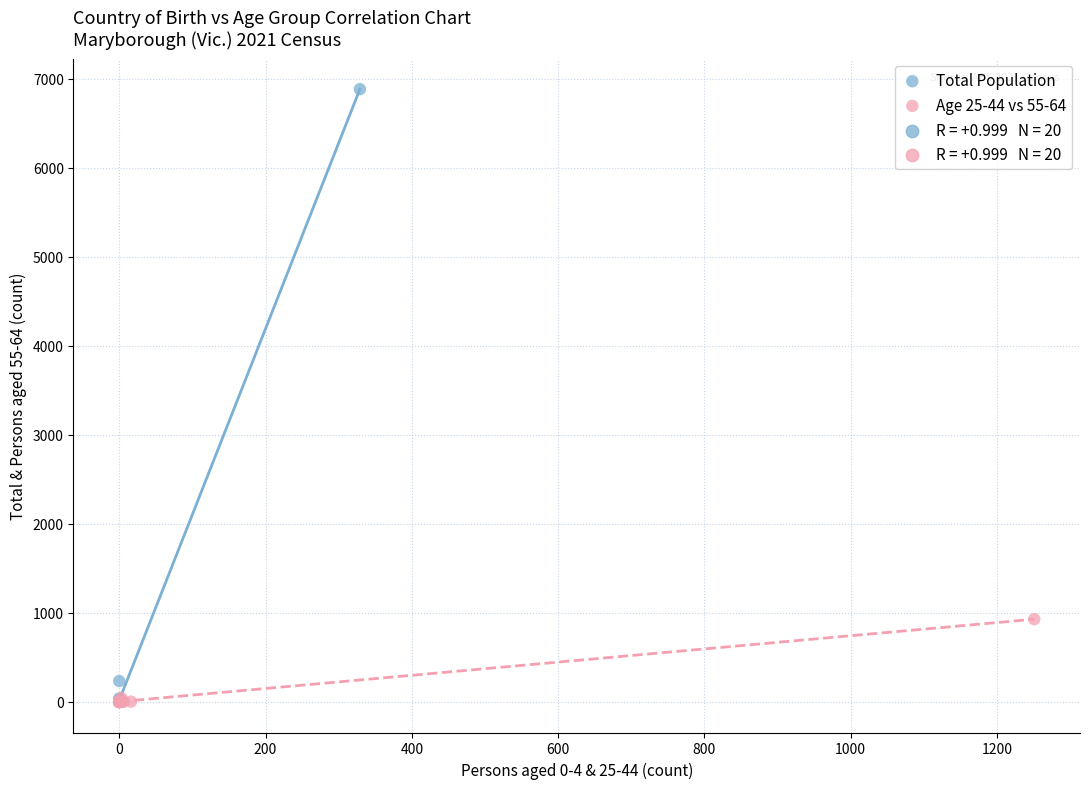

Which series contains the highest Y value?

Total Population